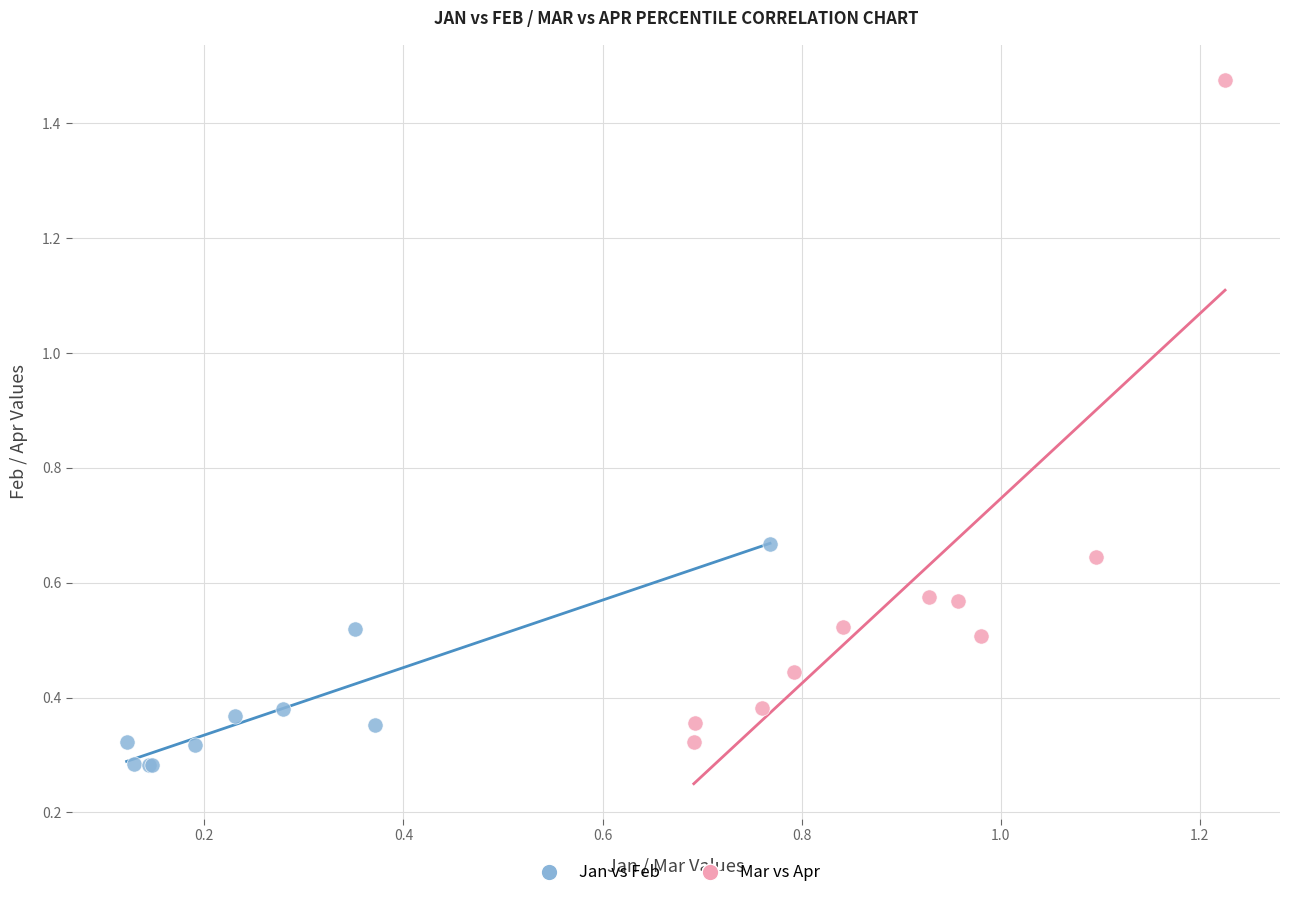

Which series has the largest Y range (max minus min)?

Mar vs Apr